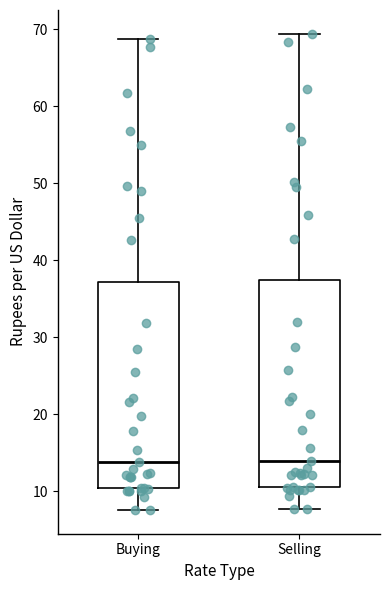

Reading left to right, transcribe this box plot: for each box, give where its median line is, the range the box spans, and where its two whiskers end, as read against the y-axis. The values are not printed on the chart, so give them approximately, as read against the axis.

Buying: median 14, box 11 to 37, whiskers 8 to 69
Selling: median 14, box 11 to 37, whiskers 8 to 69